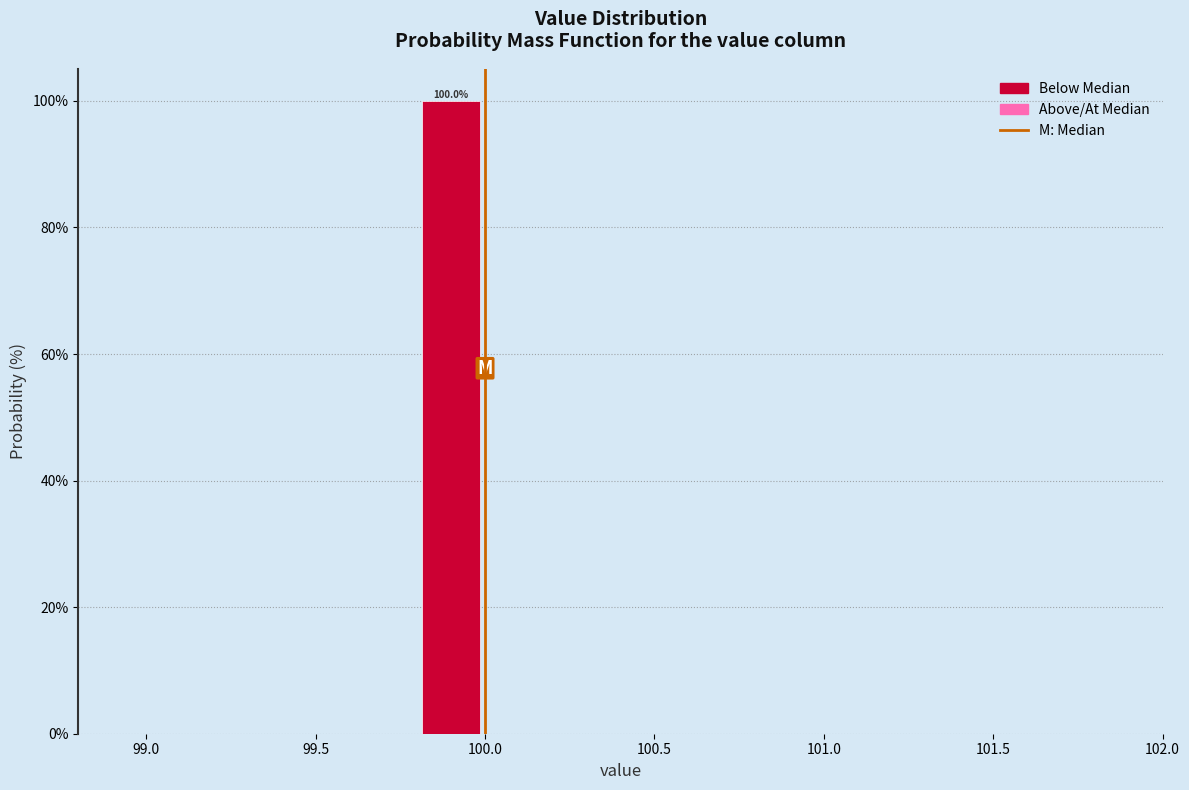

Over which range of the x-axis is the bar tallest?

99.8 to 100.0